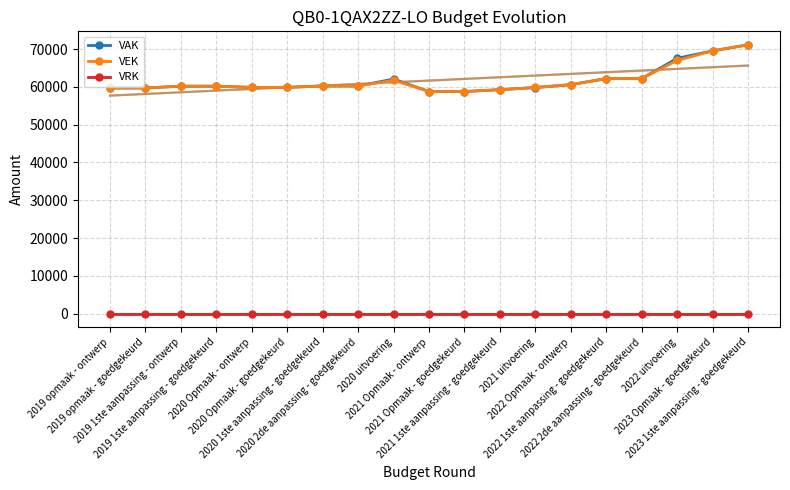

How many lines are shown in the chart?

3